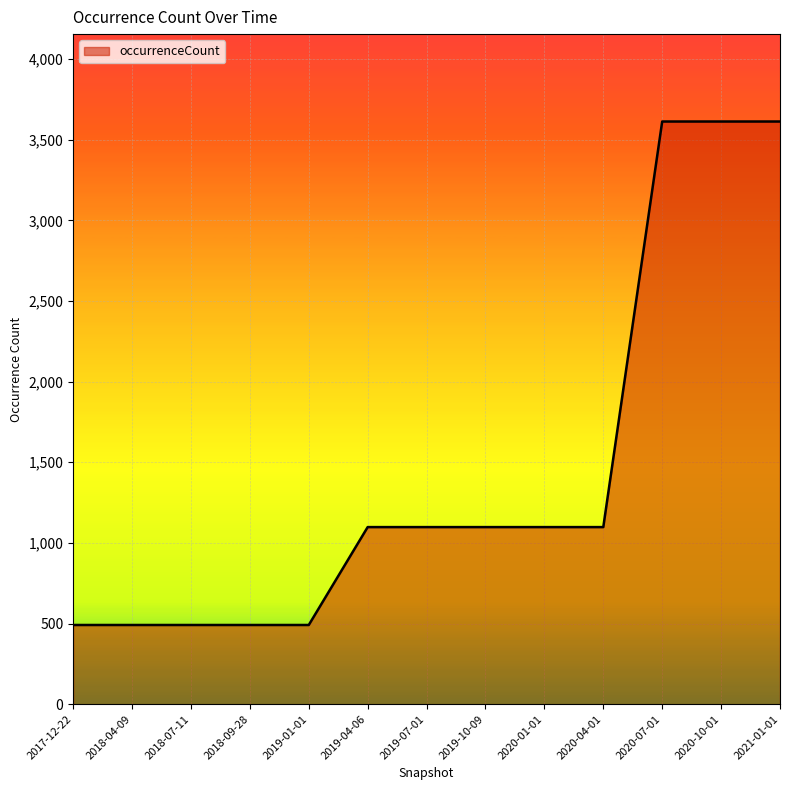

The value at 2020-10-01 is 3613. True or false?

True